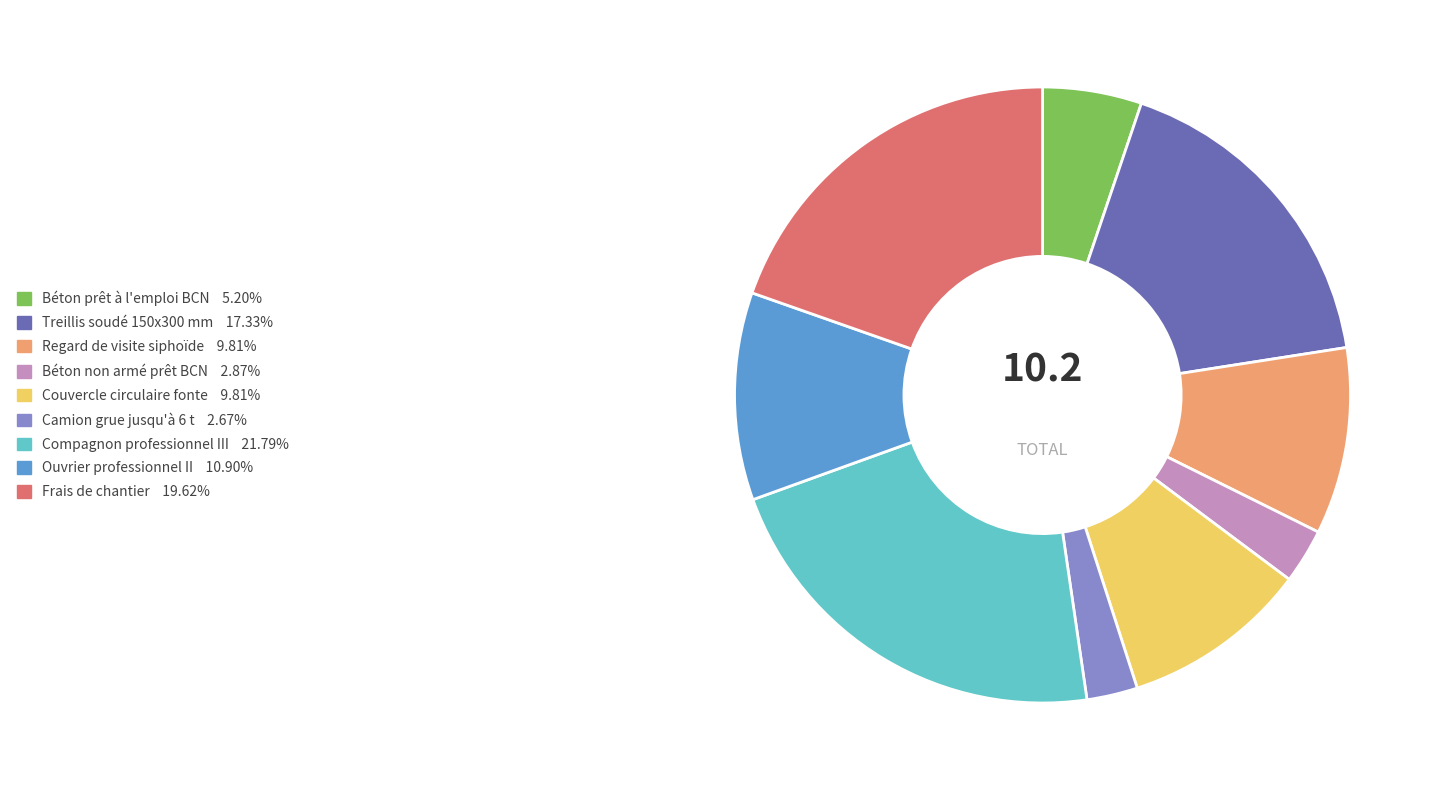

How many slices are in this pie chart?

9